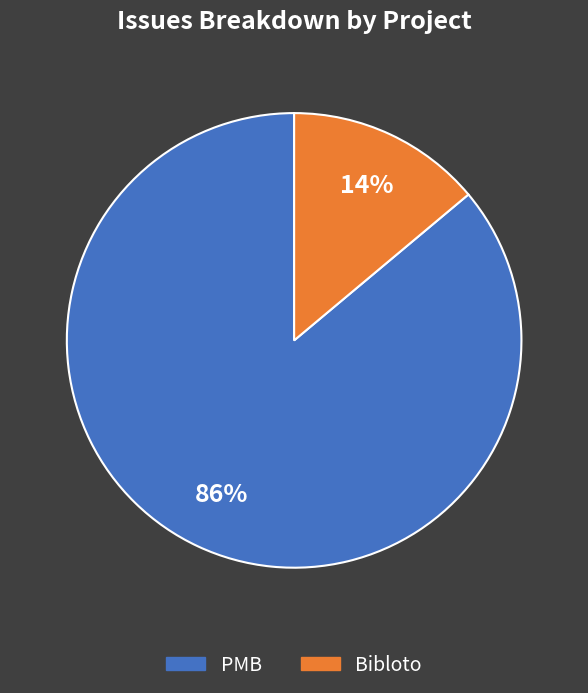

Which slice is the largest?

PMB